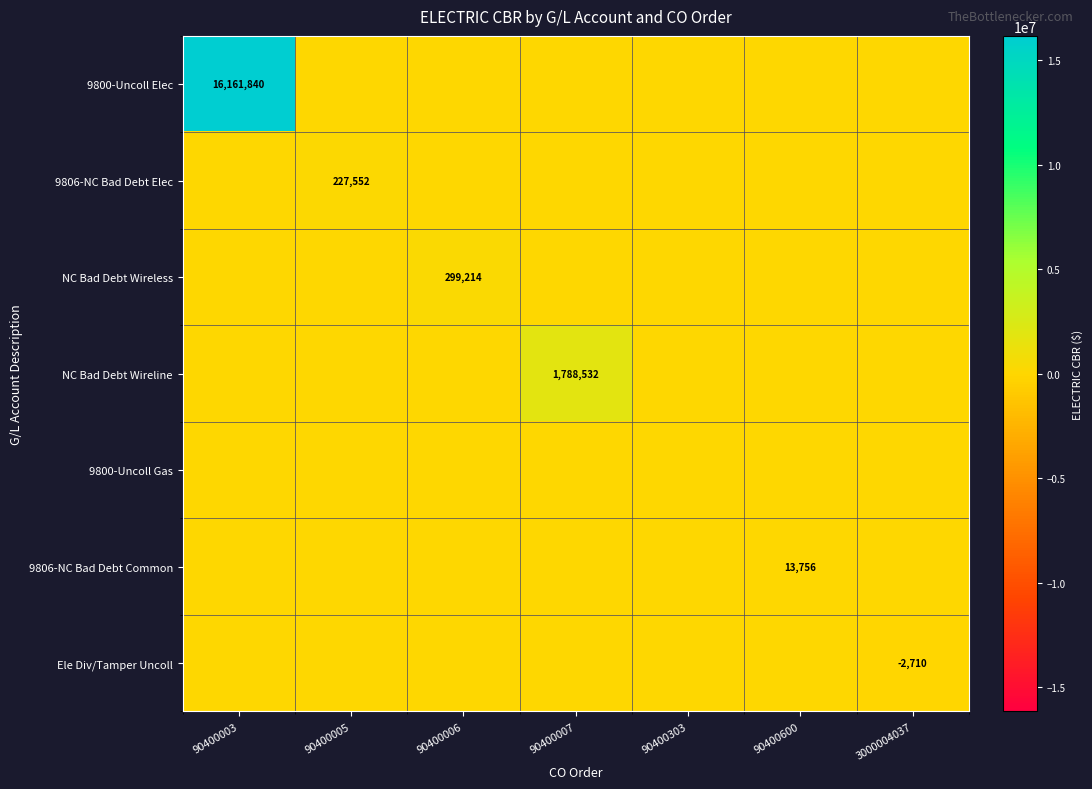

Is it true that 9800-Uncoll Elec equals 9789531 at 90400003?

False